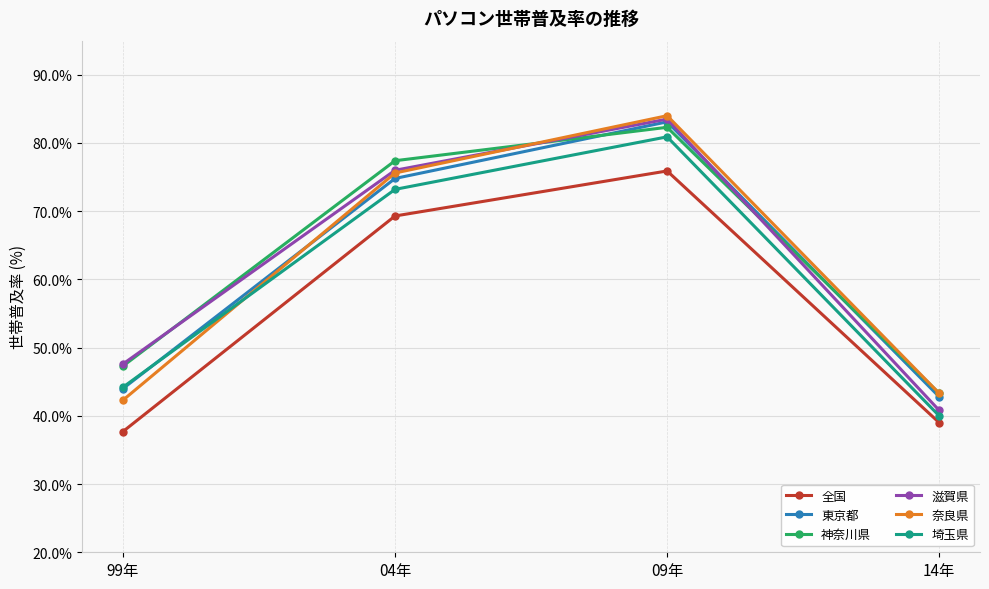

What is the label of the 4th point from the right?

99年